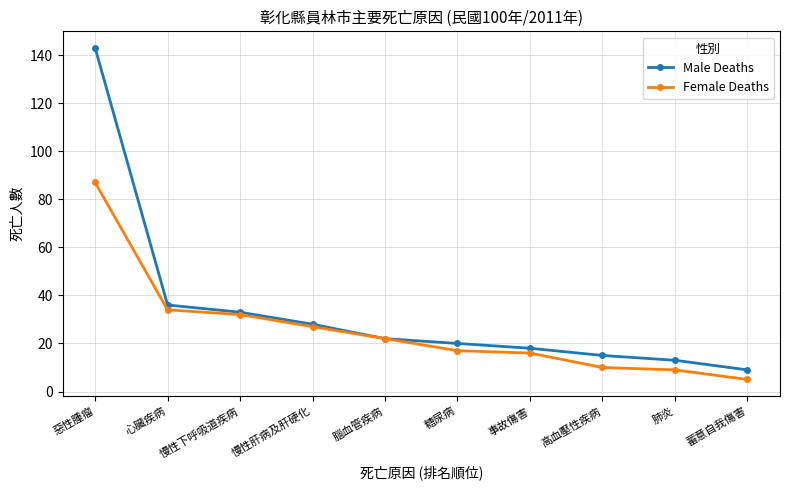

Reading left to right, list all the values displayed in this chart.

Male Deaths: 143	36	33	28	22	20	18	15	13	9
Female Deaths: 87	34	32	27	22	17	16	10	9	5